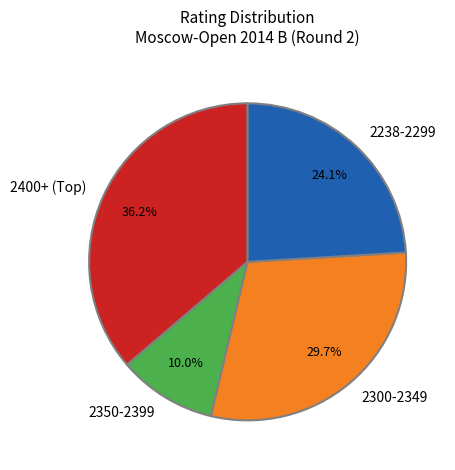

Which has a higher value, 2350-2399 or 2238-2299?

2238-2299